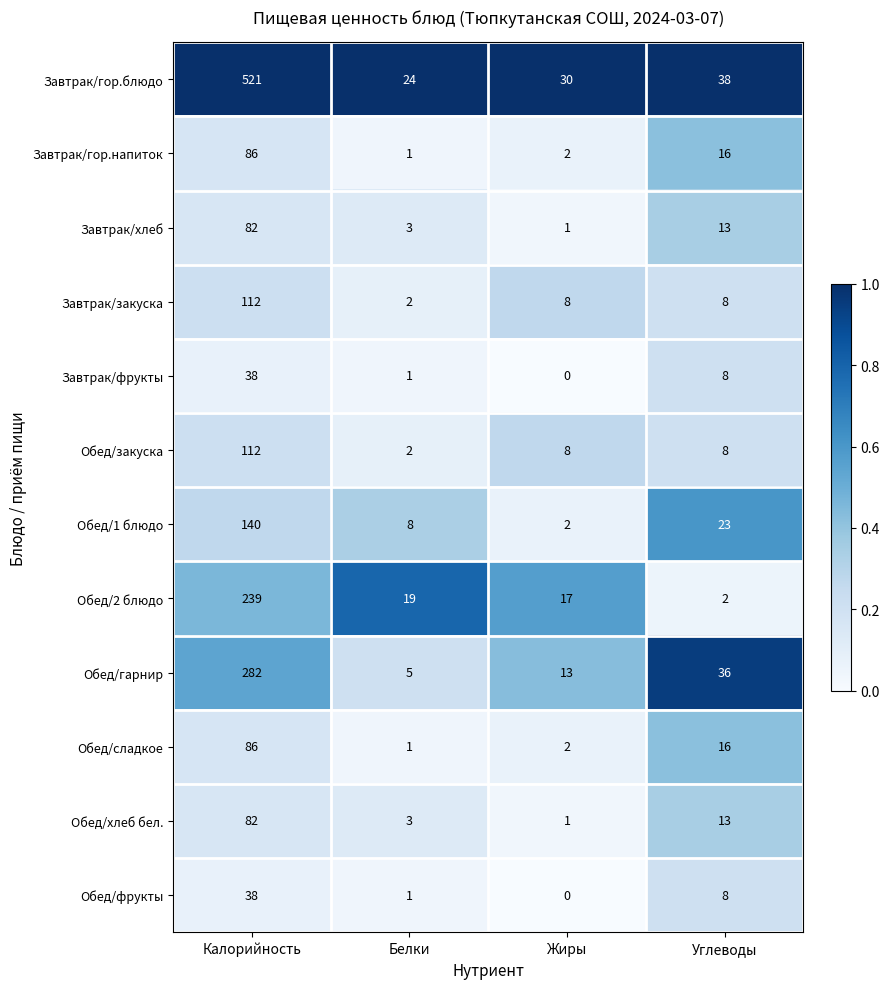

The value of Обед/закуска at Калорийность is 112. True or false?

True